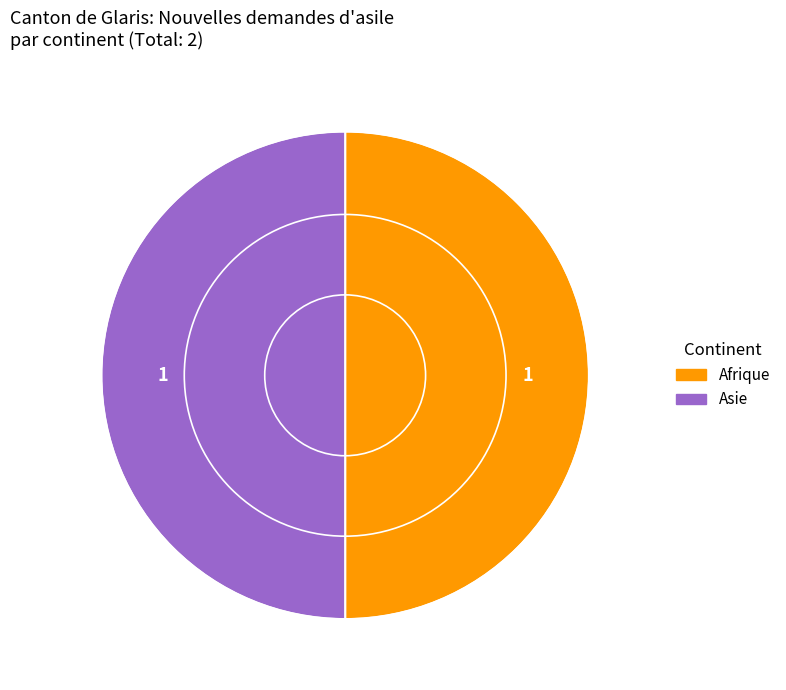

Is it true that Asie is 50% of the pie?

True